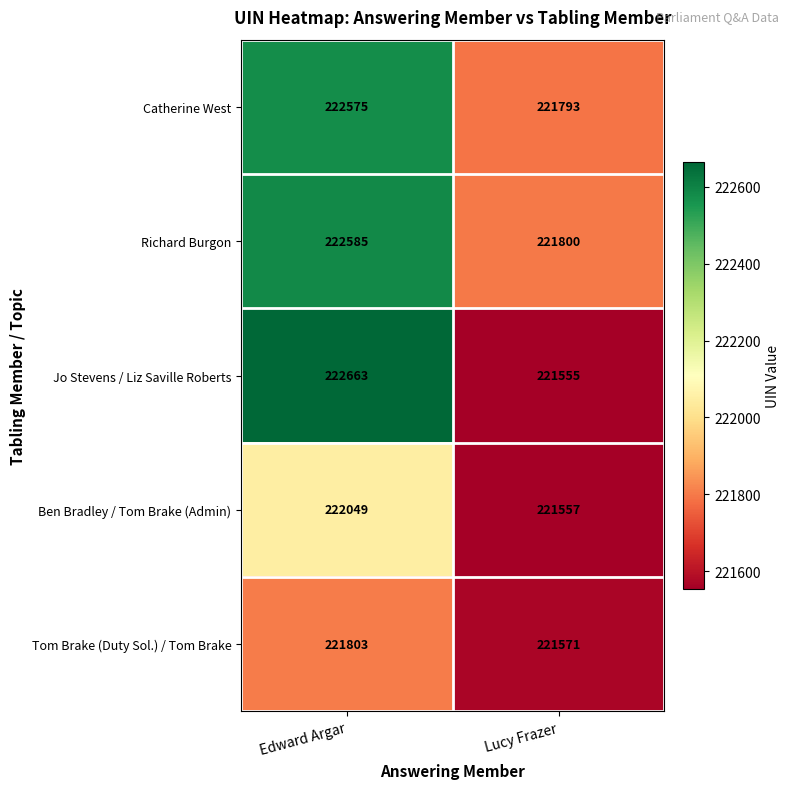

Rank the categories by Tom Brake (Duty Sol.) / Tom Brake value from lowest to highest.

Lucy Frazer, Edward Argar